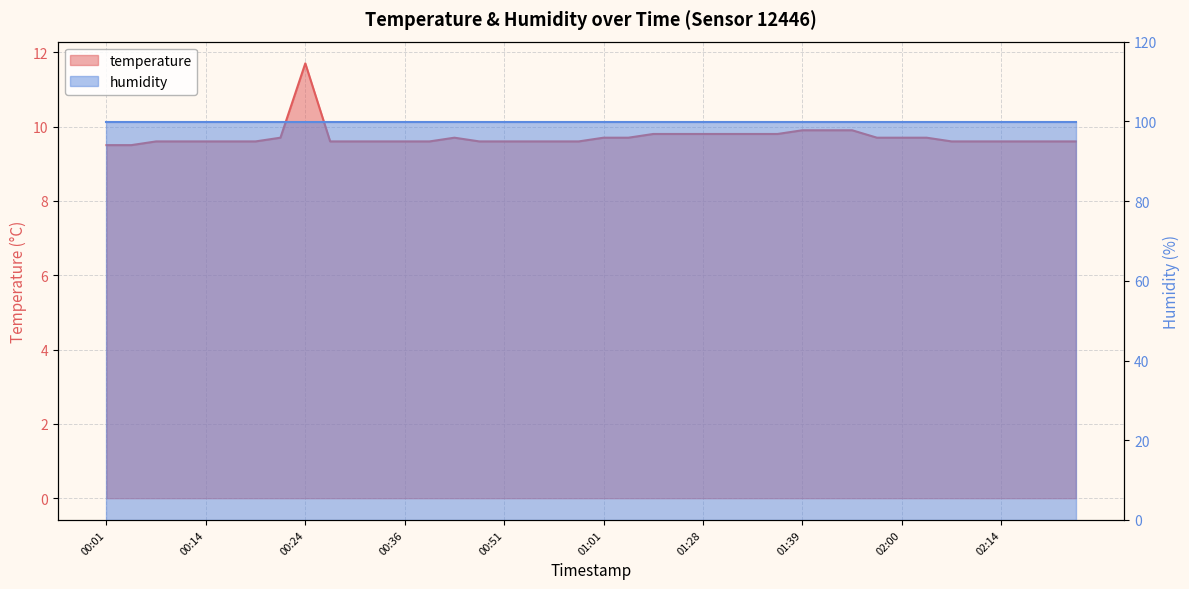

What position from the left is 01:17?

23